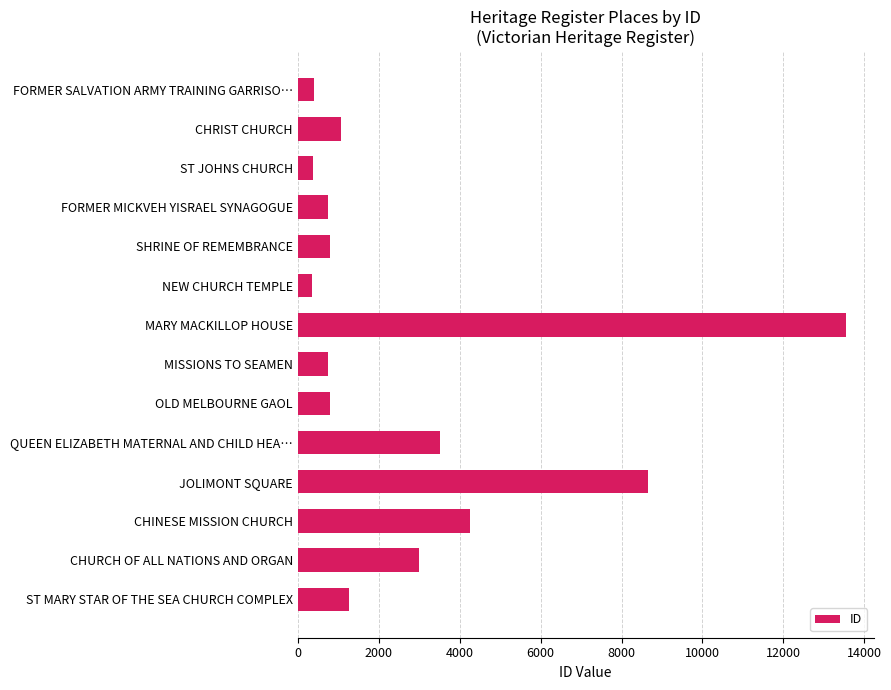

What is the change in value from ST JOHNS CHURCH to ST MARY STAR OF THE SEA CHURCH COMPLEX?

+905